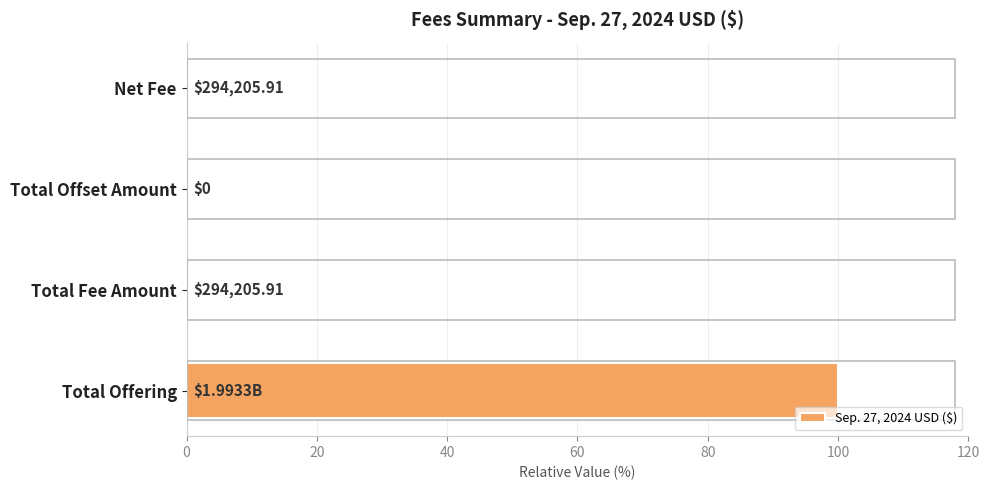

What is the average value?

25.0